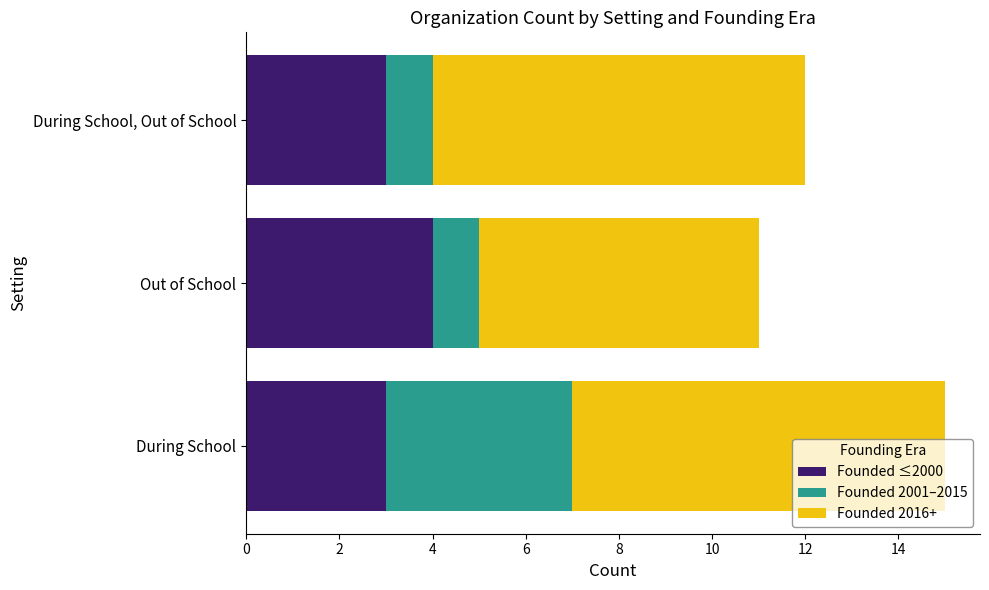

The value of Founded ≤2000 at During School, Out of School is 3. True or false?

True